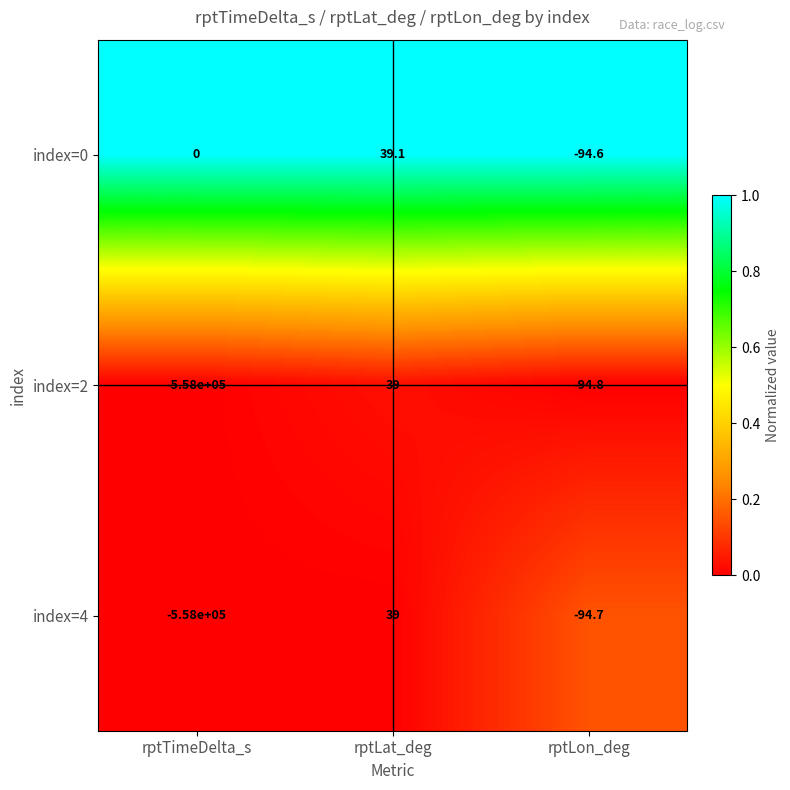

List the labels in order of index=4 value, largest first.

rptLat_deg, rptLon_deg, rptTimeDelta_s